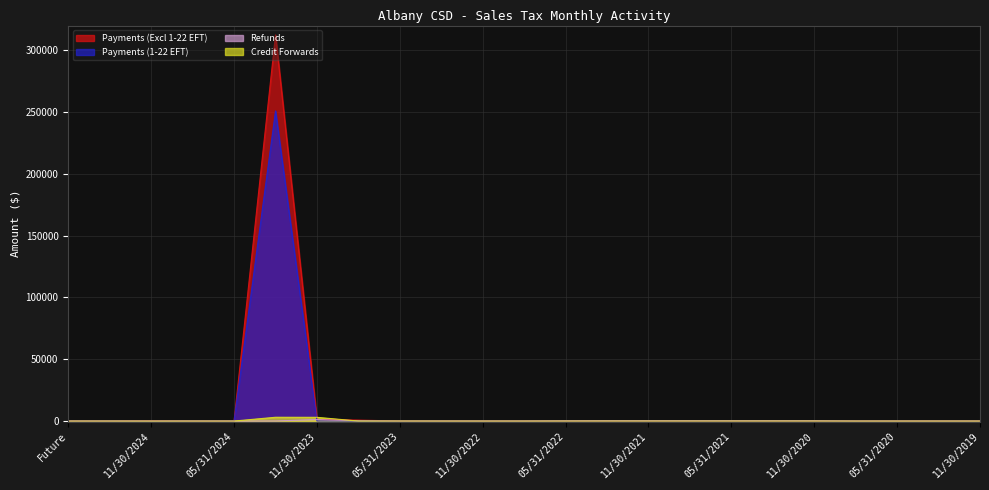

How many values in the Credit Forwards series exceed 0?

10